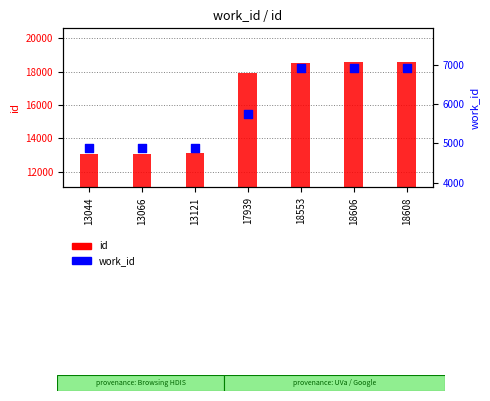

At how many categories does at least one series exceed 17409?

4